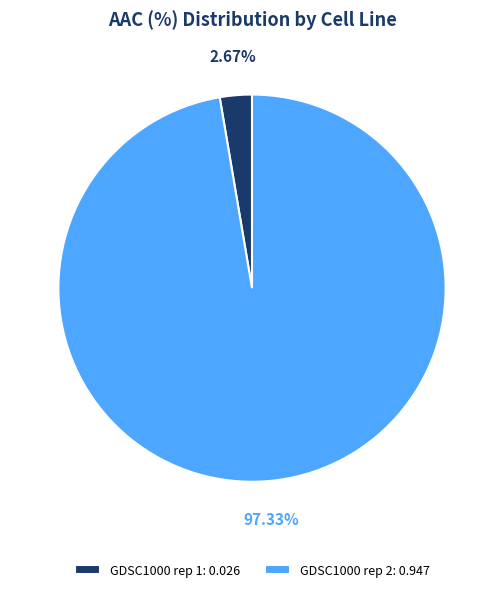

Count the number of slices in the pie.

2